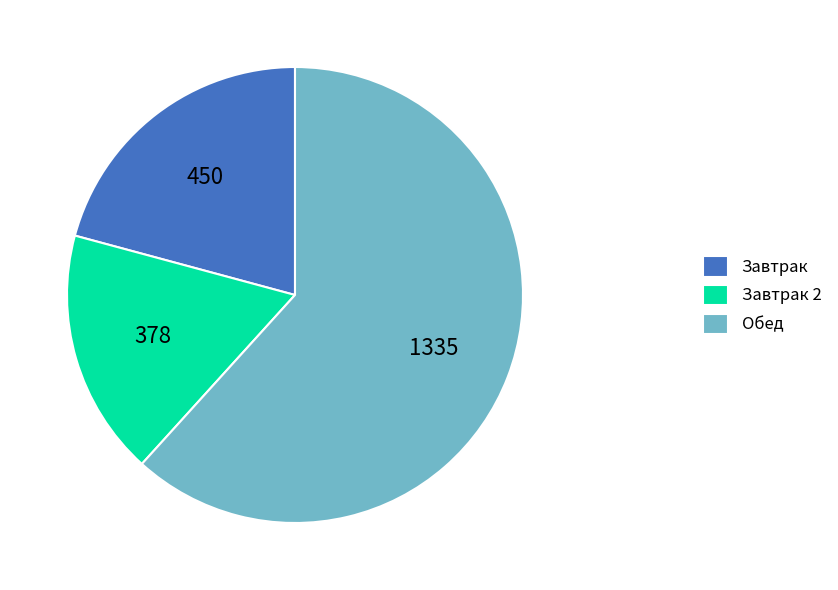

How many segments does this pie chart have?

3